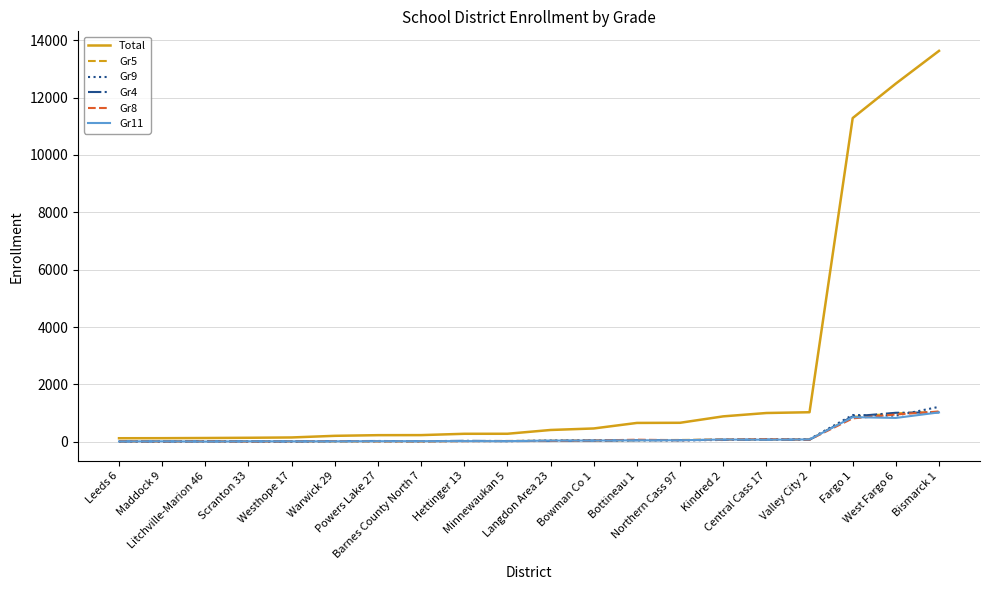

Which series has the largest total across all categories?

Total